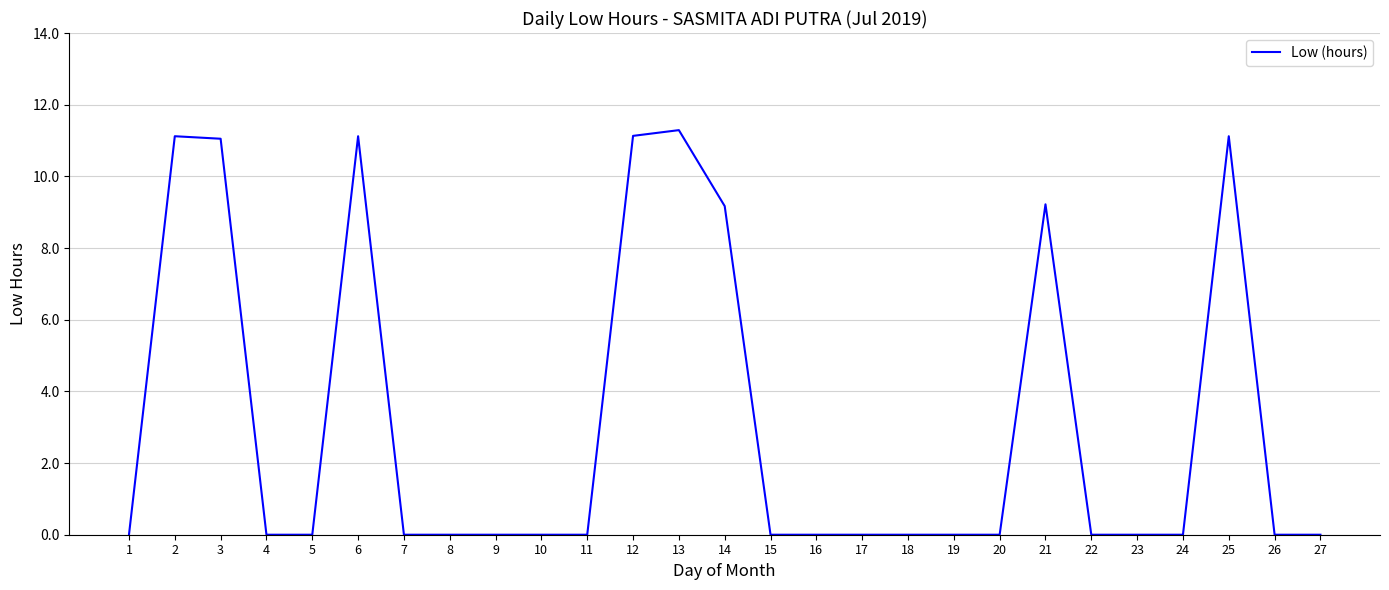

What is the change in value from 1 to 14?

+9.2